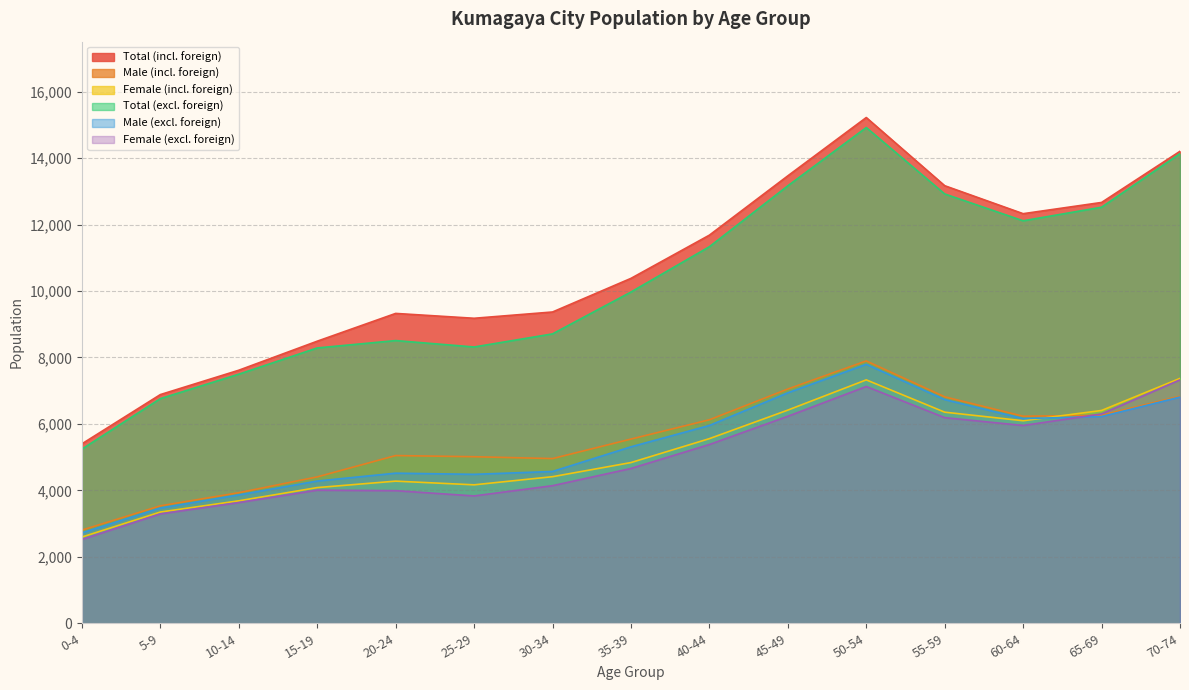

Which series has the largest total across all categories?

Total (incl. foreign)